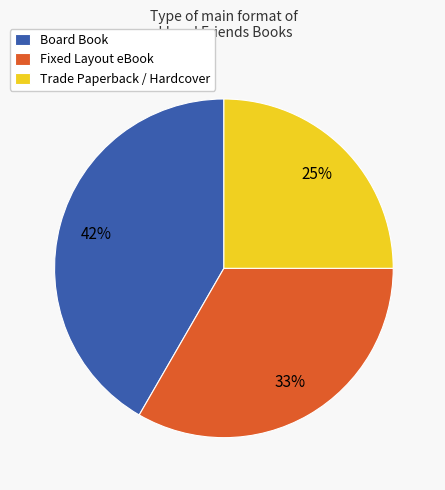

Which slice is the smallest?

Trade Paperback / Hardcover